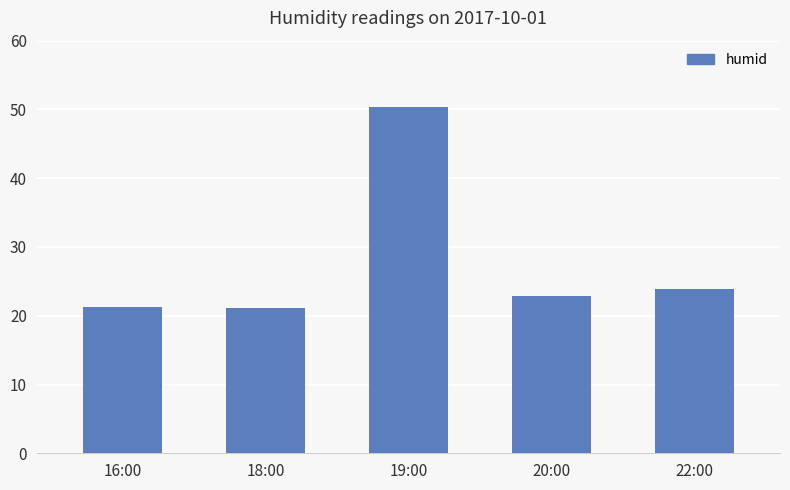

True or false: the data shows 21.2 at 18:00.

True